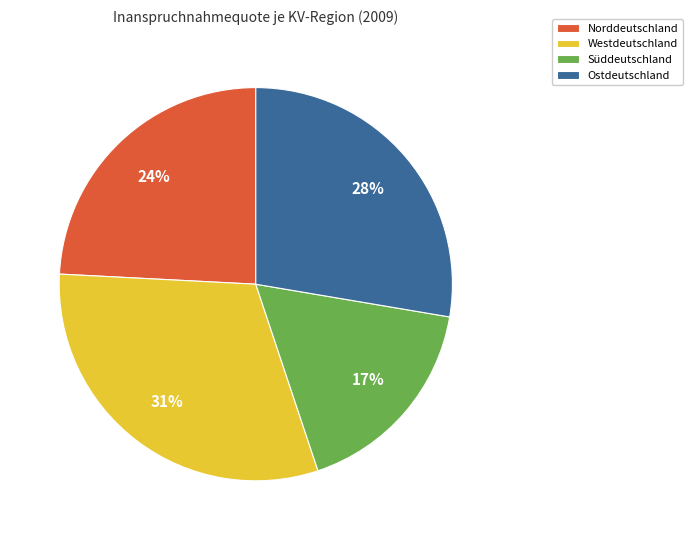

Is there any slice that represents more than half of the pie?

No